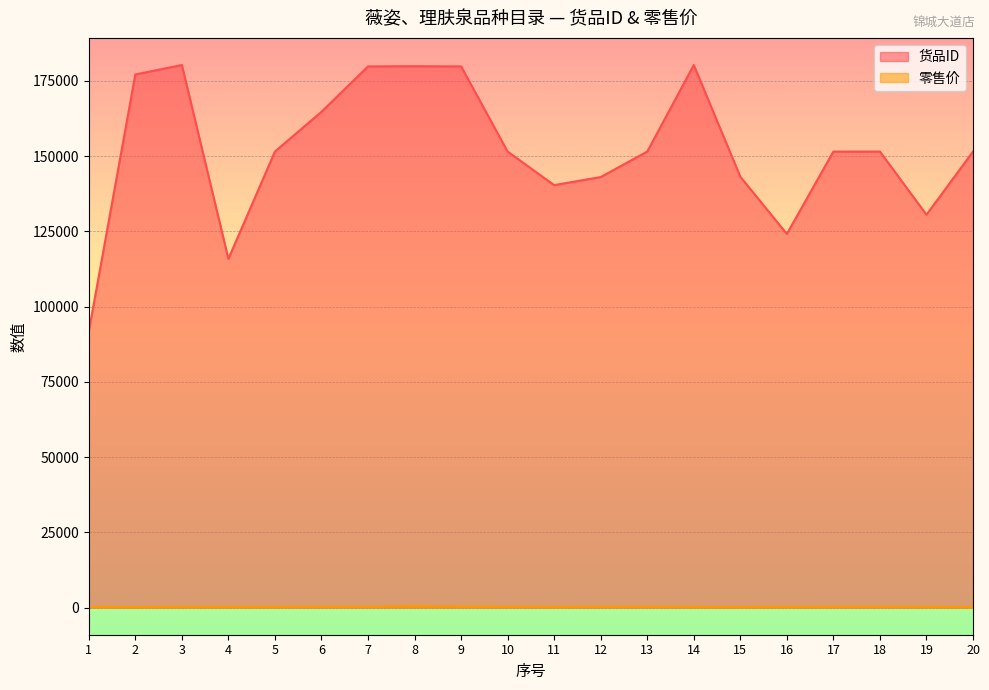

Rank the series by their average value, from highest to lowest.

货品ID, 零售价